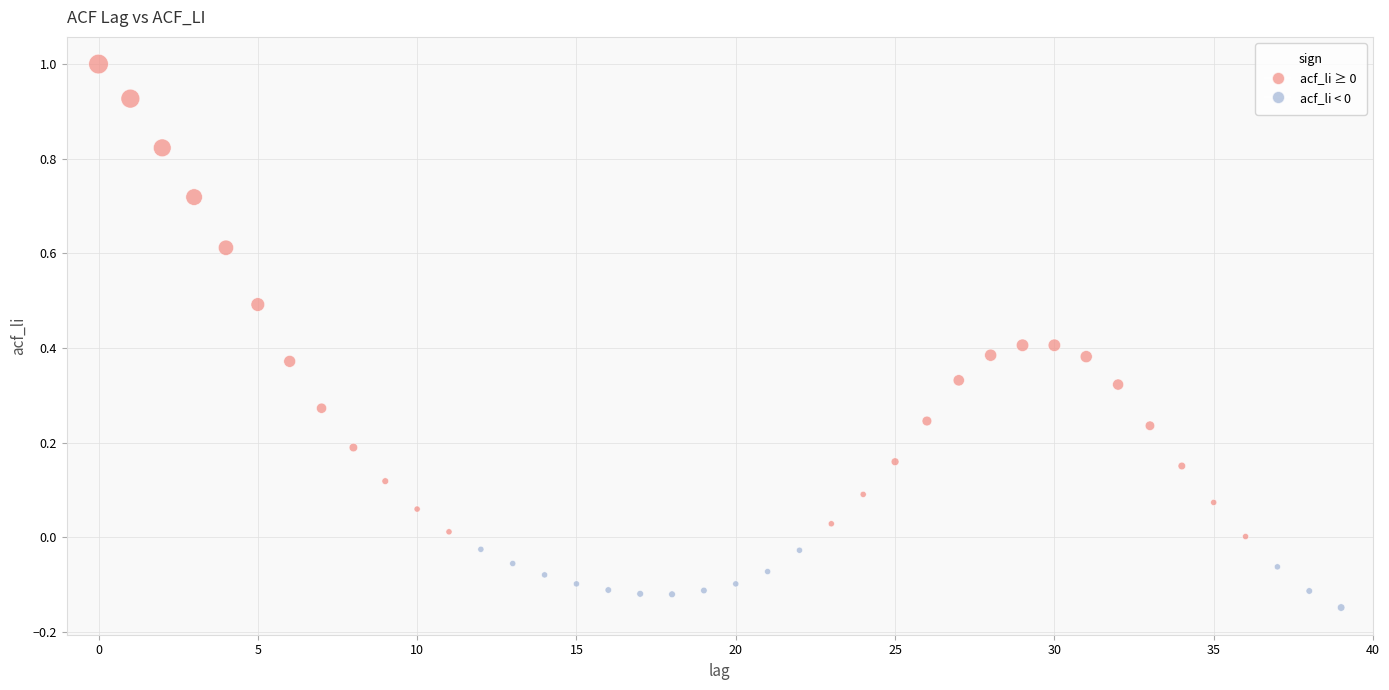

What is the range of Y values (max minus min)?

1.1